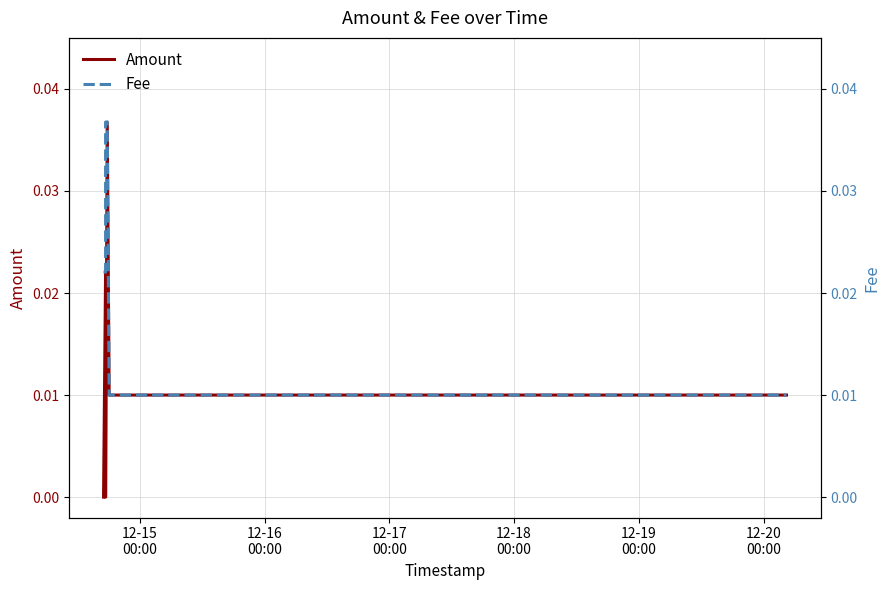

How many distinct data groups are displayed?

2